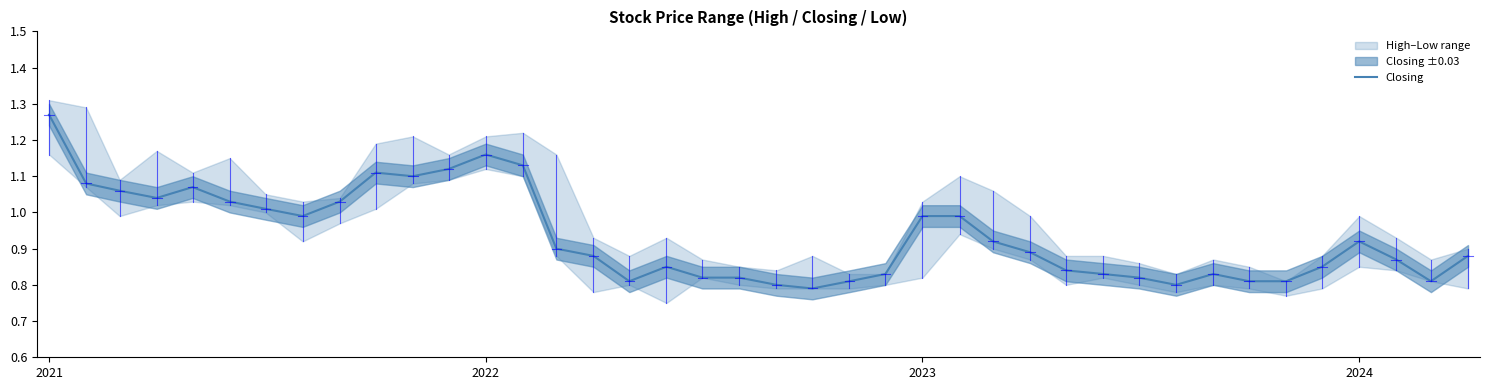

The value at 2021 is 0.2. True or false?

False